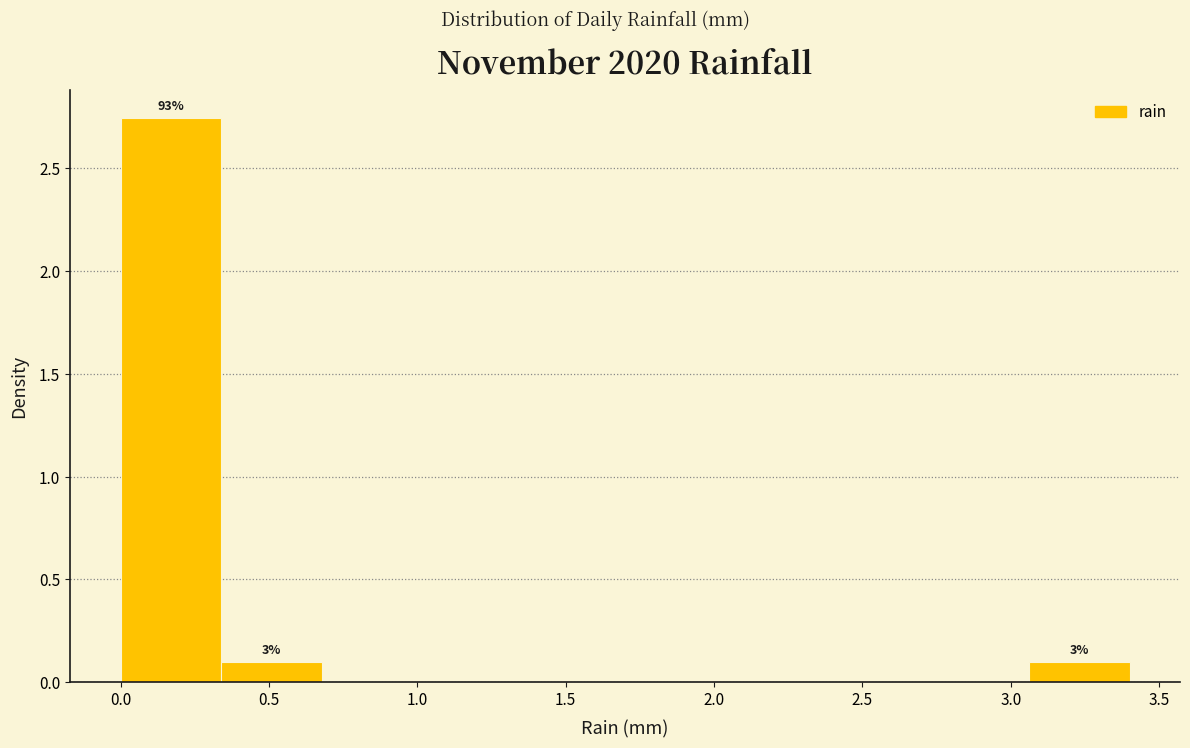

Over which range of the x-axis is the bar tallest?

0.00 to 0.34